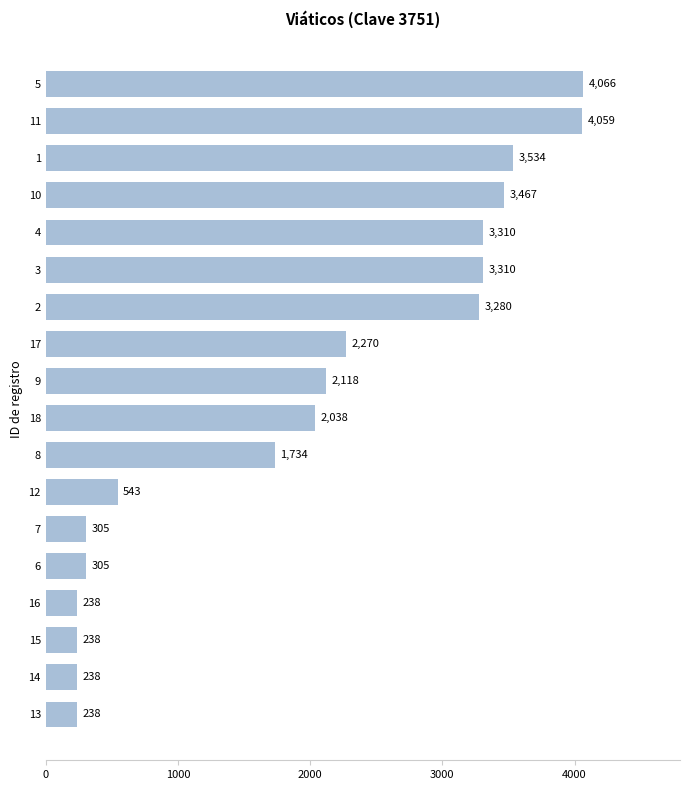

What is the change in value from 13 to 11?

+3821